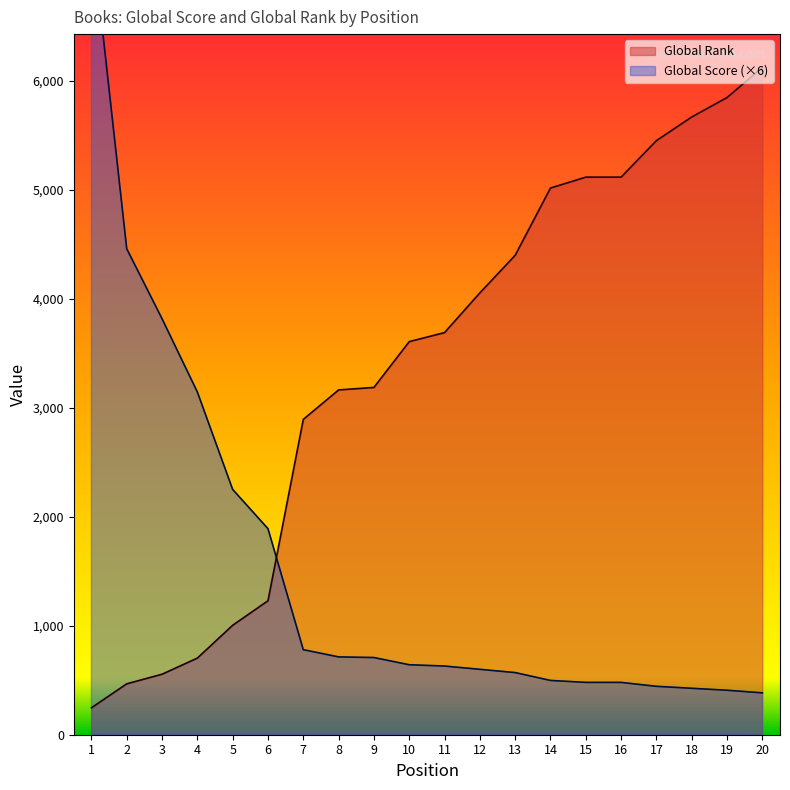

The value of Global Rank (scaled) at 17 is 5450. True or false?

True